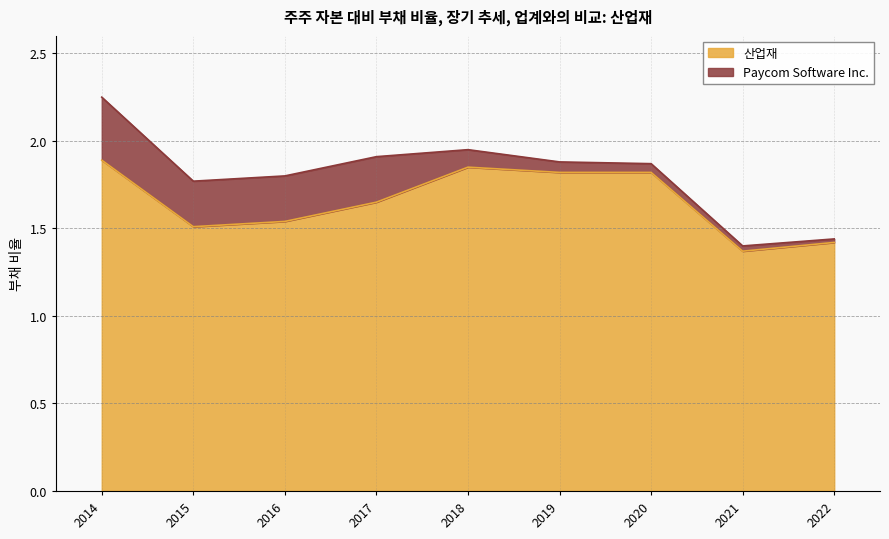

Is it true that 산업재 equals 1.8 at 2019?

True